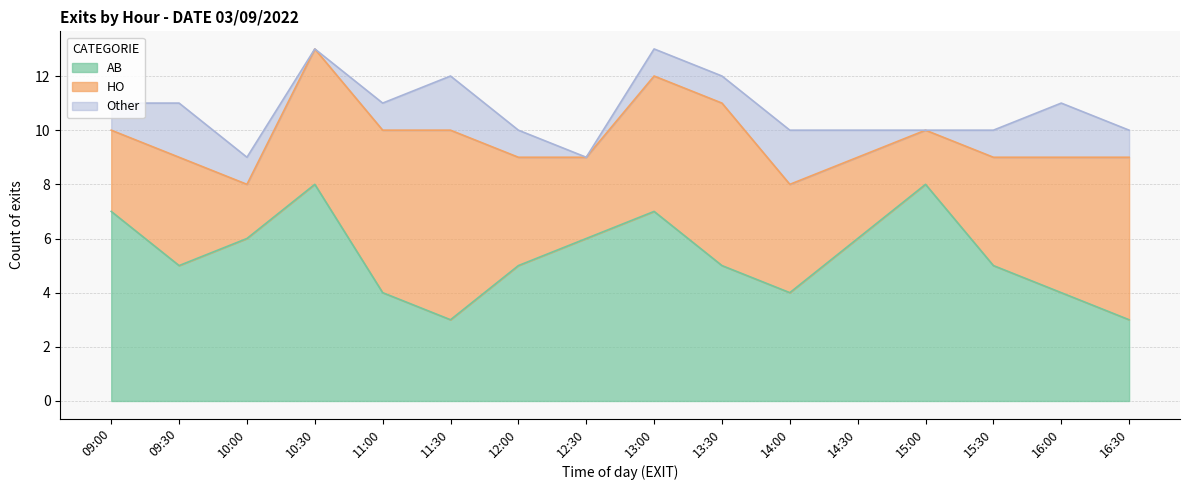

What is the label of the 15th point from the left?

16:00